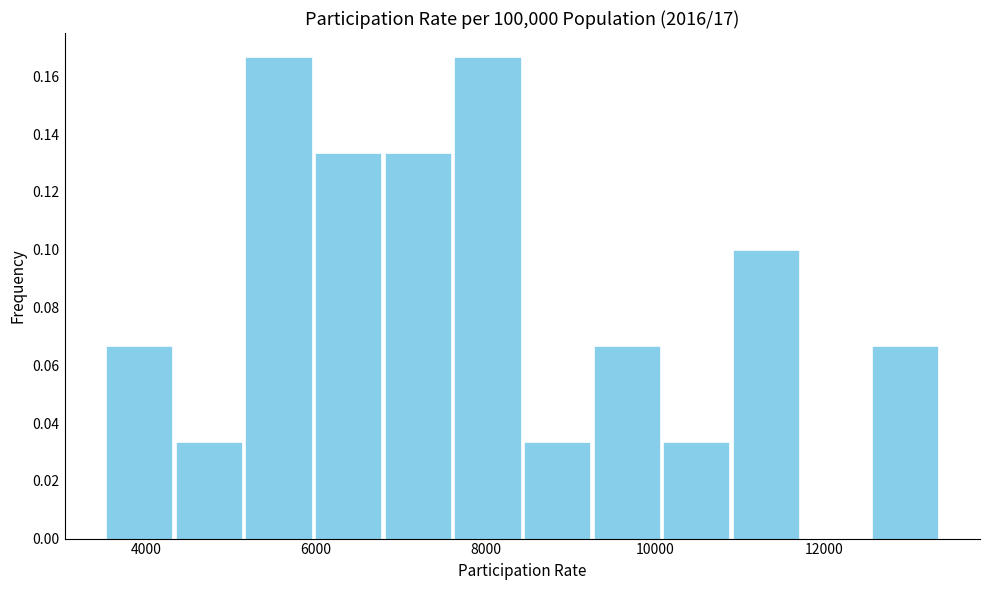

Reading left to right, list every bar in this chart as the range it spans on the x-axis followed by its height. Neither the bar edges nor the heights are printed on the chart, so give them approximately, as read against the axes.

3600 to 4400: 0.066
4400 to 5200: 0.034
5200 to 6000: 0.166
6000 to 6800: 0.134
6800 to 7600: 0.134
7600 to 8400: 0.166
8400 to 9200: 0.034
9200 to 10000: 0.066
10000 to 10800: 0.034
10800 to 11800: 0.100
11800 to 12600: 0
12600 to 13400: 0.066